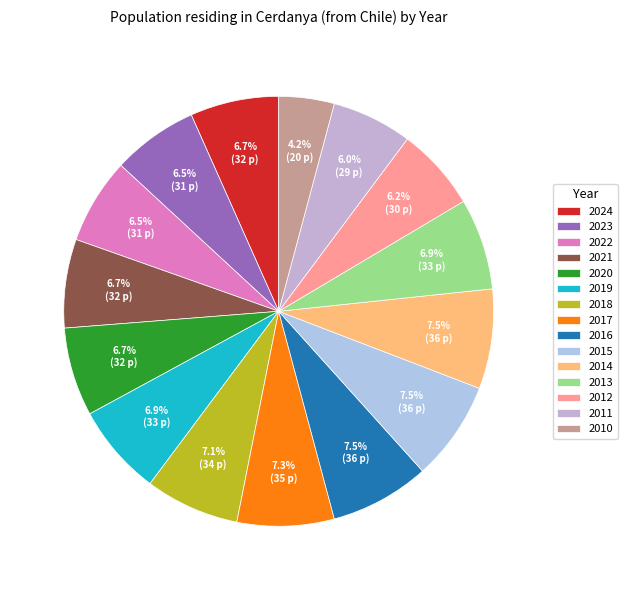

What is the total percentage of 2021 and 2015?

14.2%